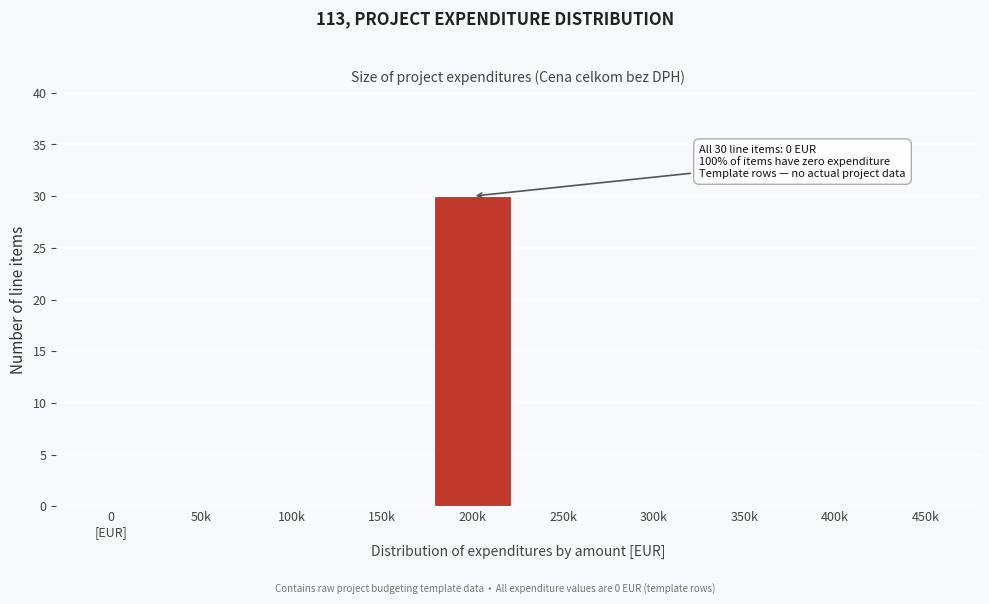

Is it true that the value at 350k is -20?

False